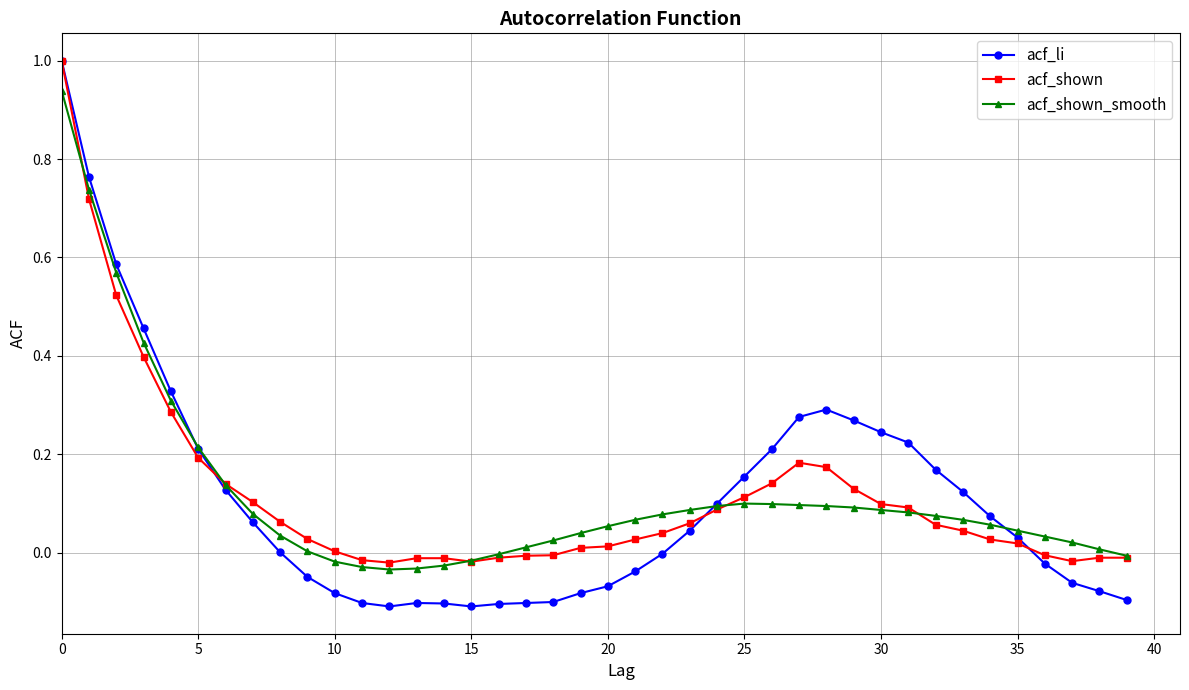

What is the highest value of the acf_shown series?

1.0